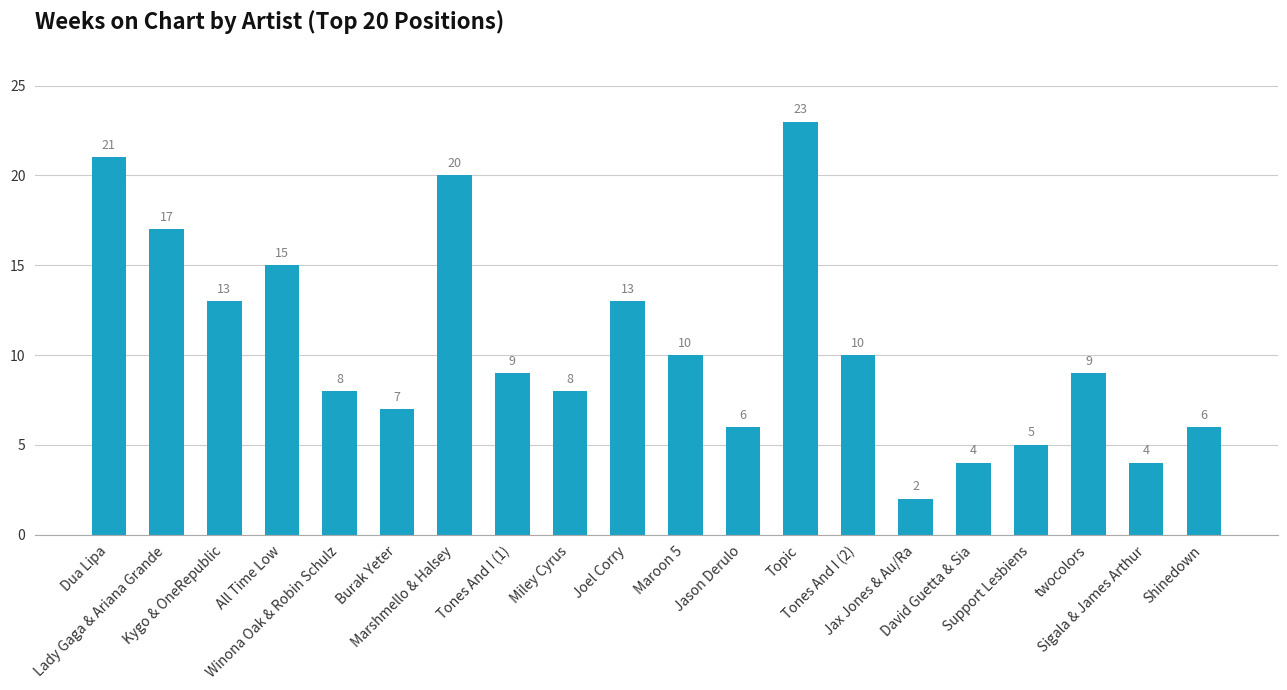

What is the difference between the maximum and minimum values?

21